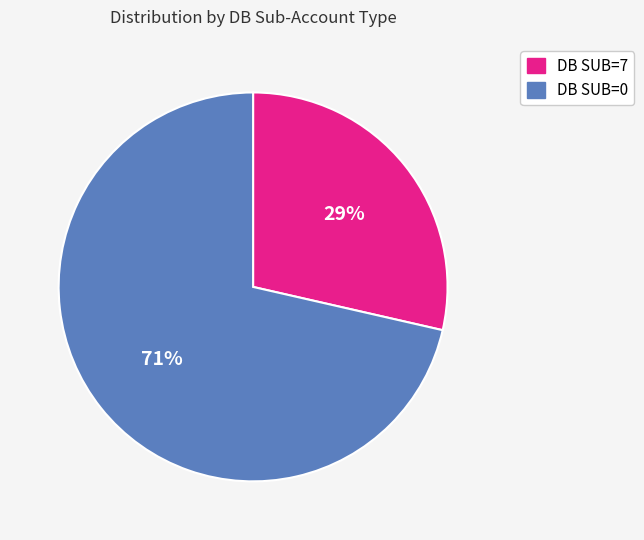

To the nearest percent, what is the average slice percentage?

50%